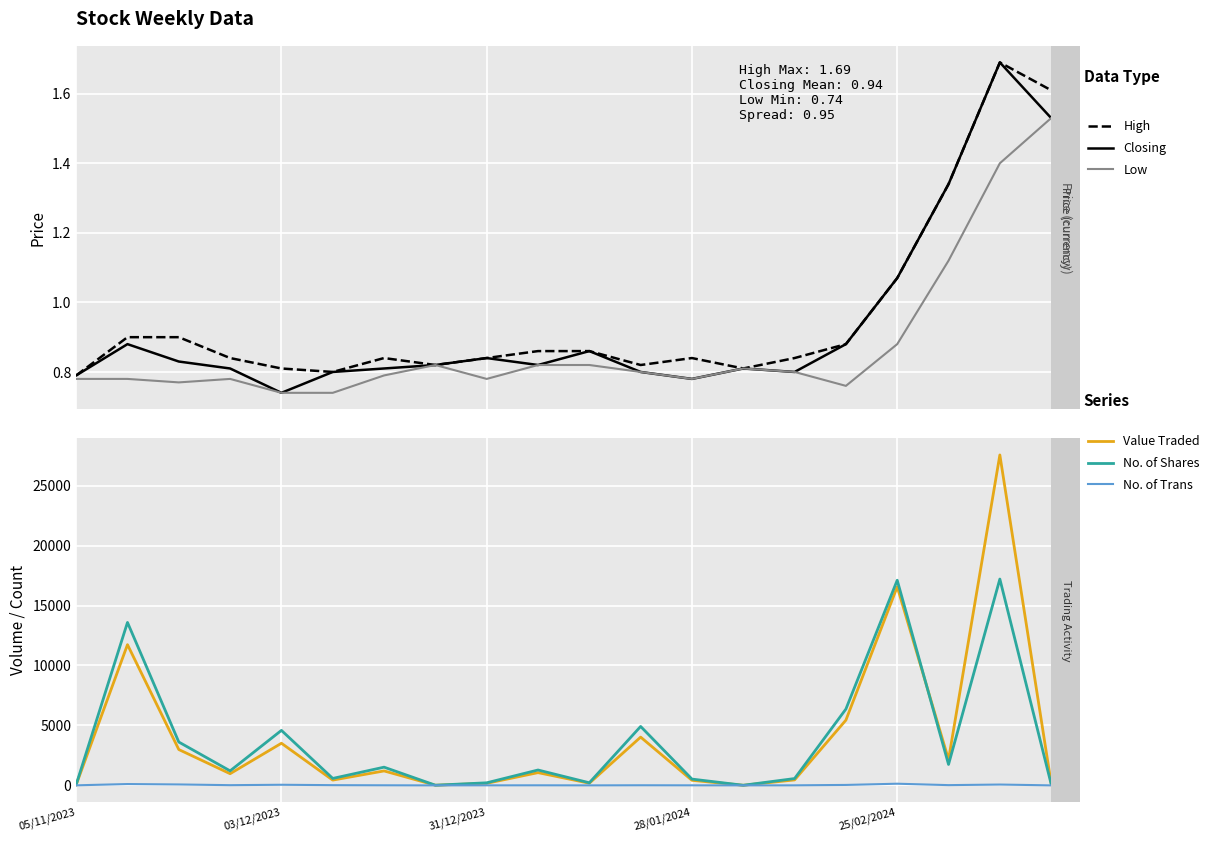

True or false: High and Value Traded cross at least once.

False